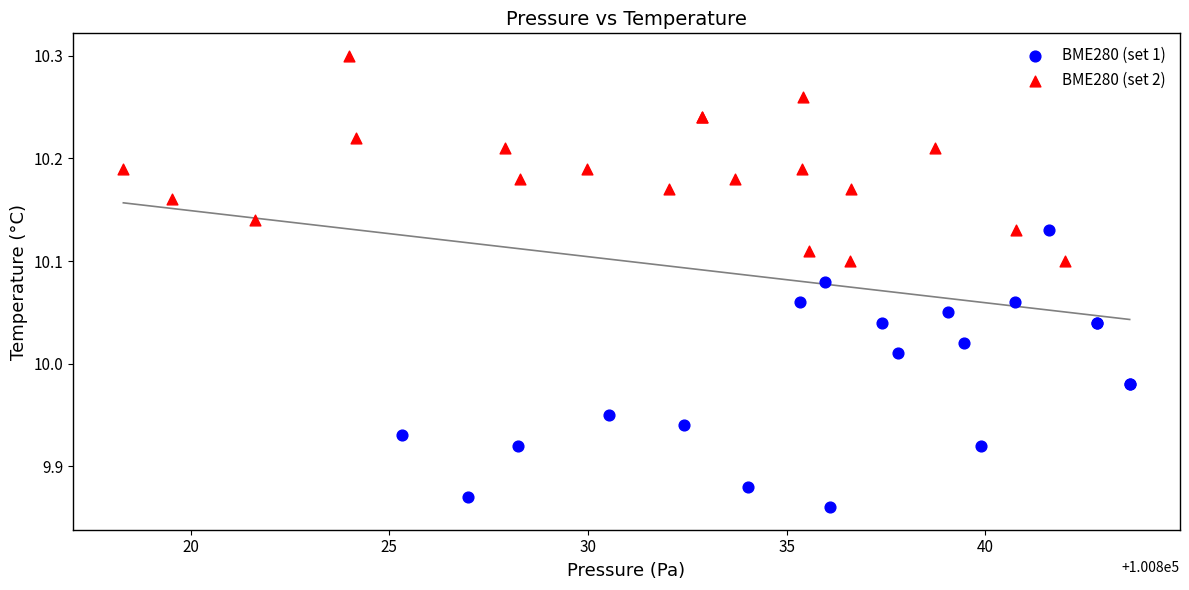

Which series reaches the maximum Y coordinate?

BME280 (set 2)